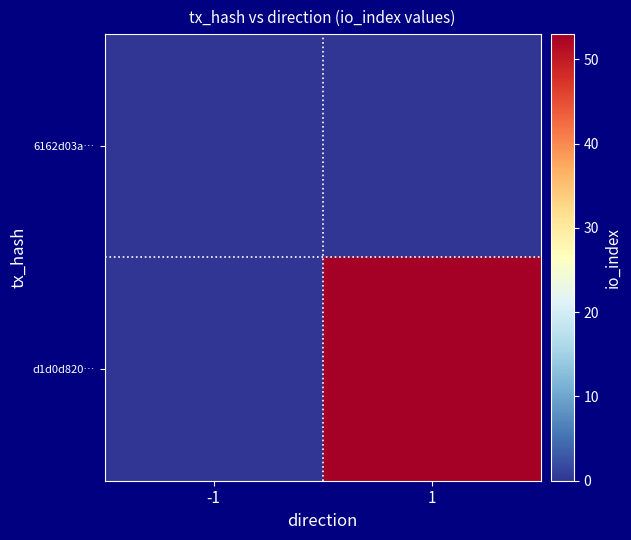

Reading right to left, list all the values displayed in this chart.

6162d03a…: 1=0	-1=0
d1d0d820…: 1=53	-1=0